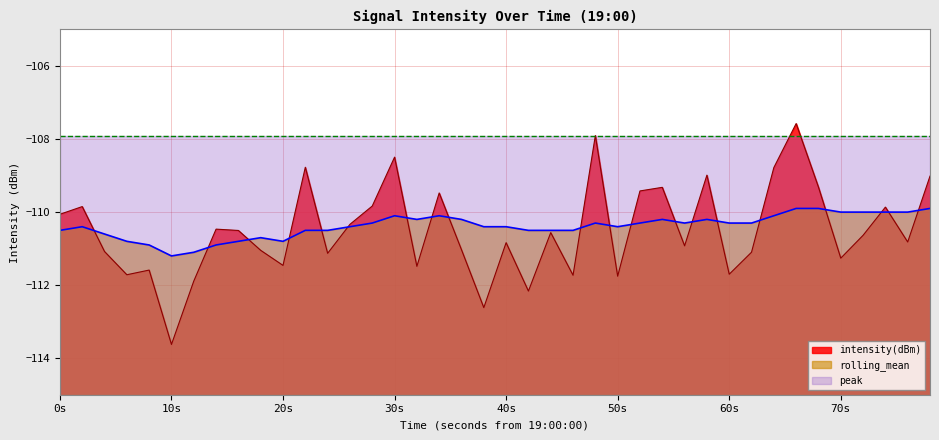

Which series has the largest total across all categories?

peak